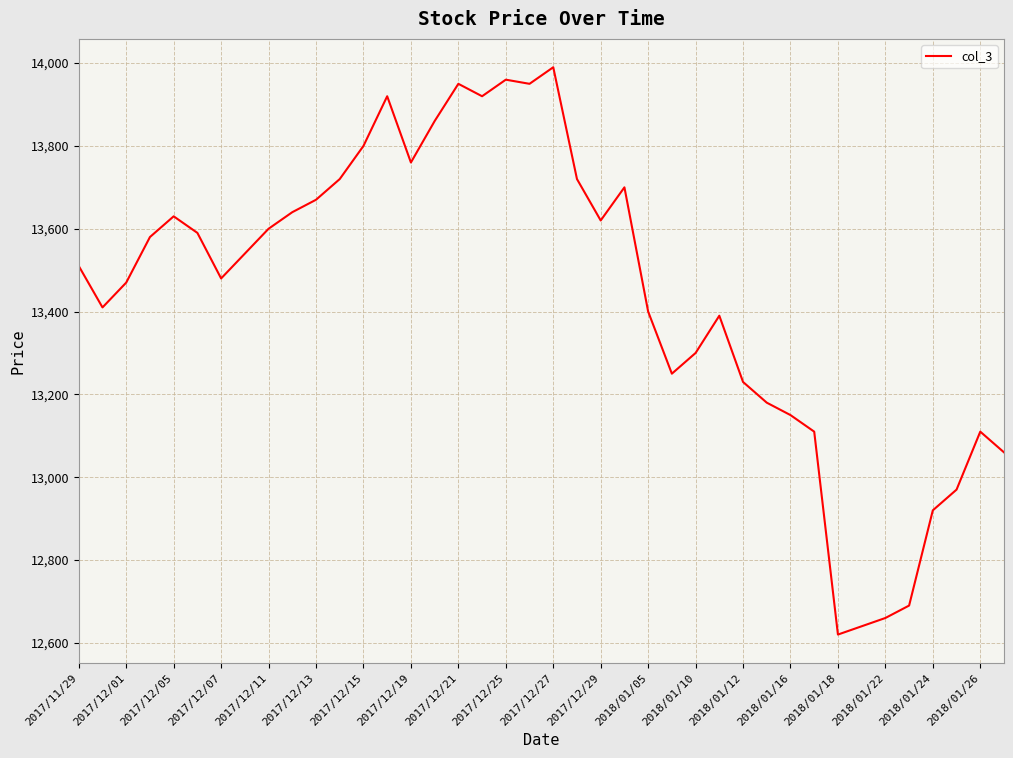

What is the minimum value shown in the chart?

12620